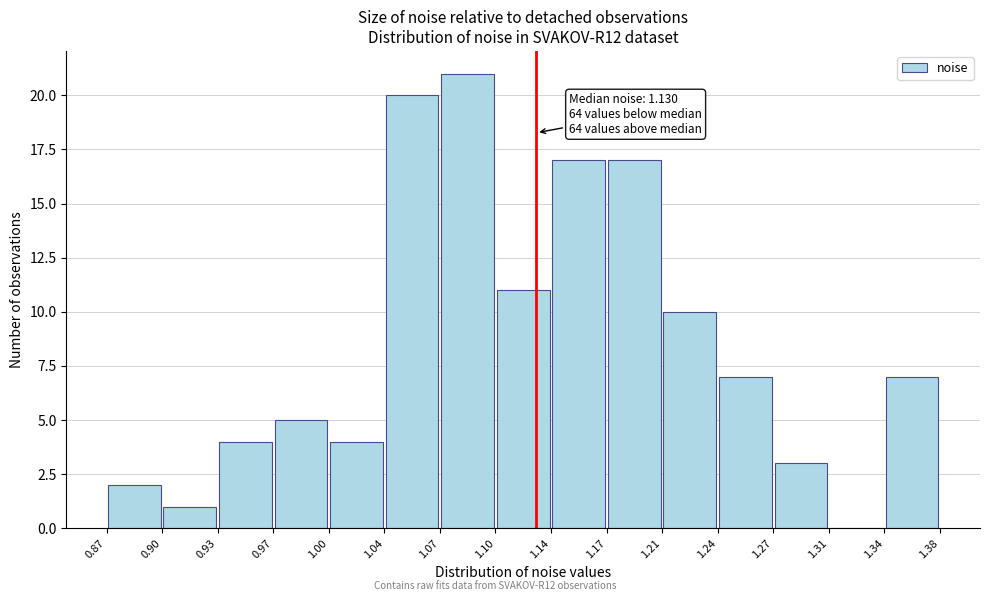

Which range on the x-axis has the tallest bar?

1.07 to 1.10